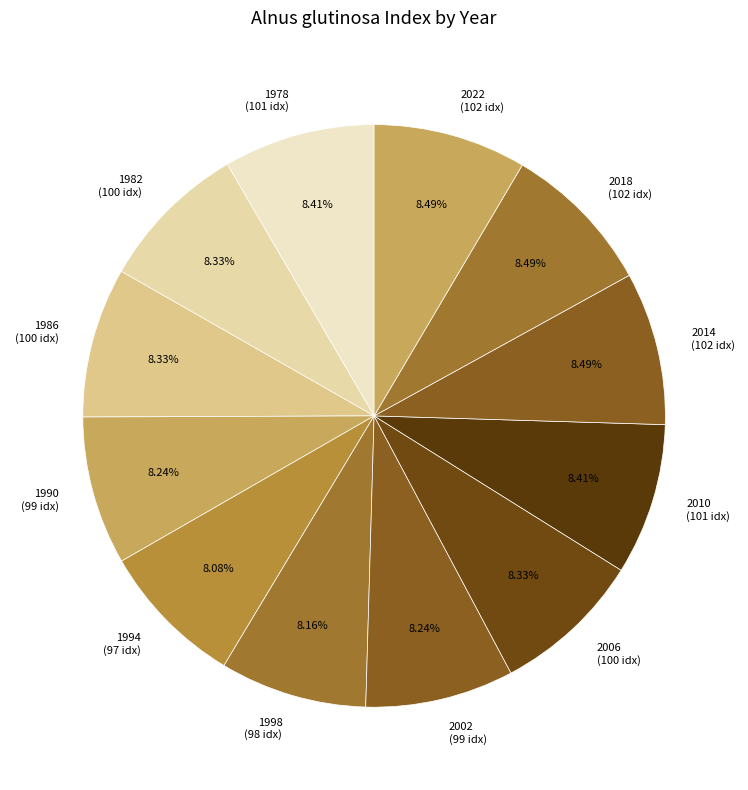

Is it true that 2014 is 8% of the pie?

True